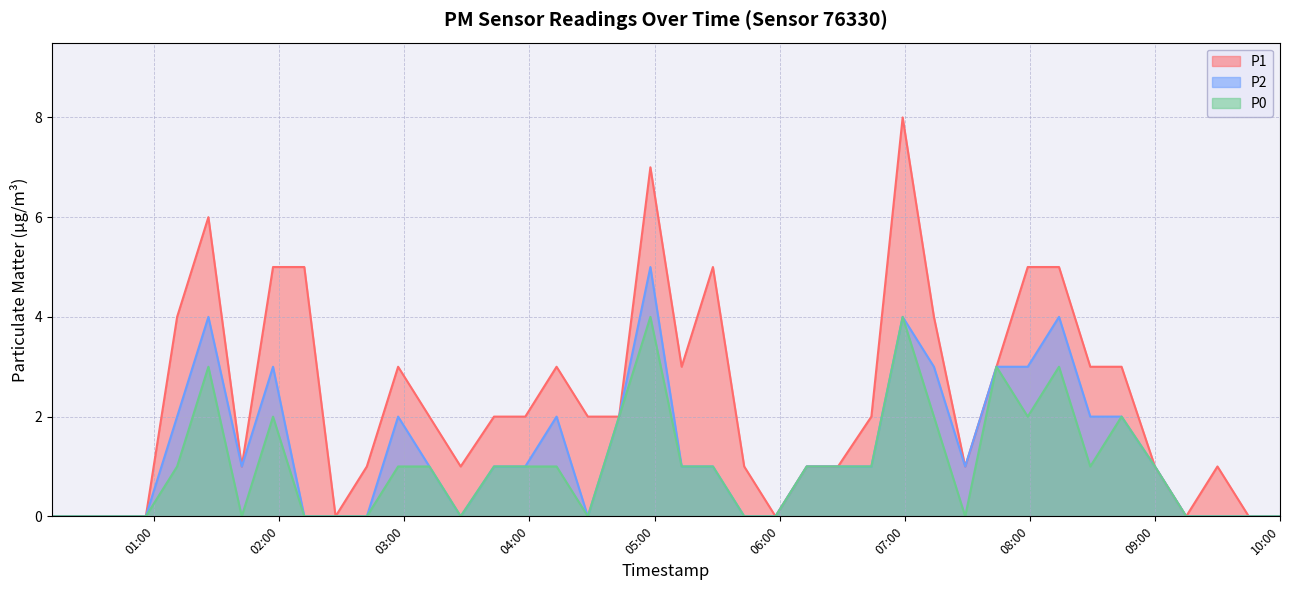

How many positive values does the P0 series have?

23